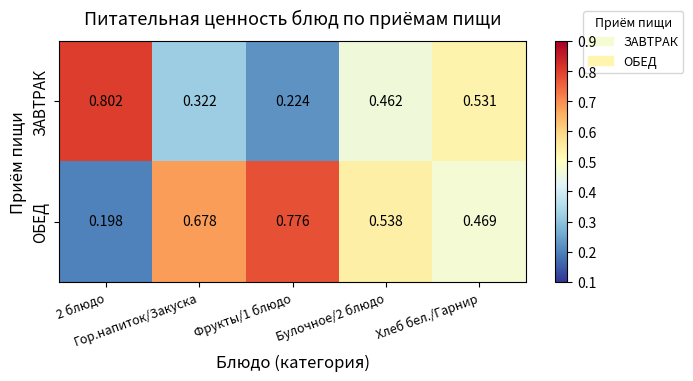

Which series has the largest total across all categories?

ОБЕД